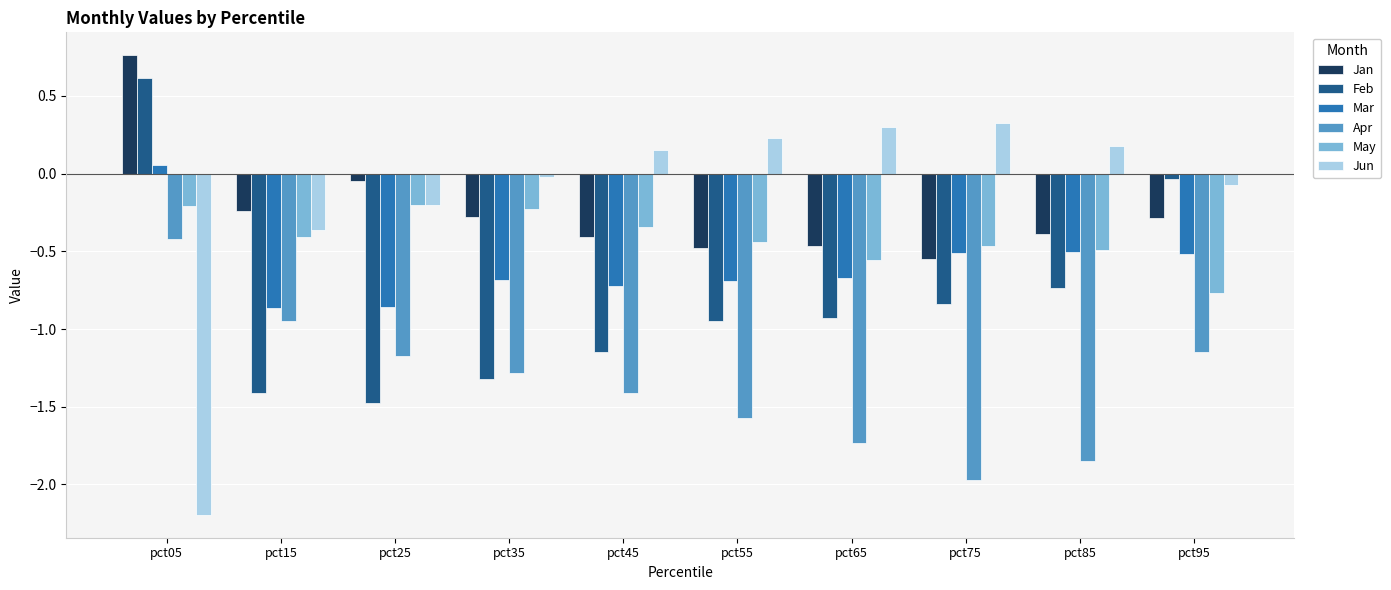

Rank the series by their maximum value, from highest to lowest.

Jan, Feb, Jun, Mar, May, Apr